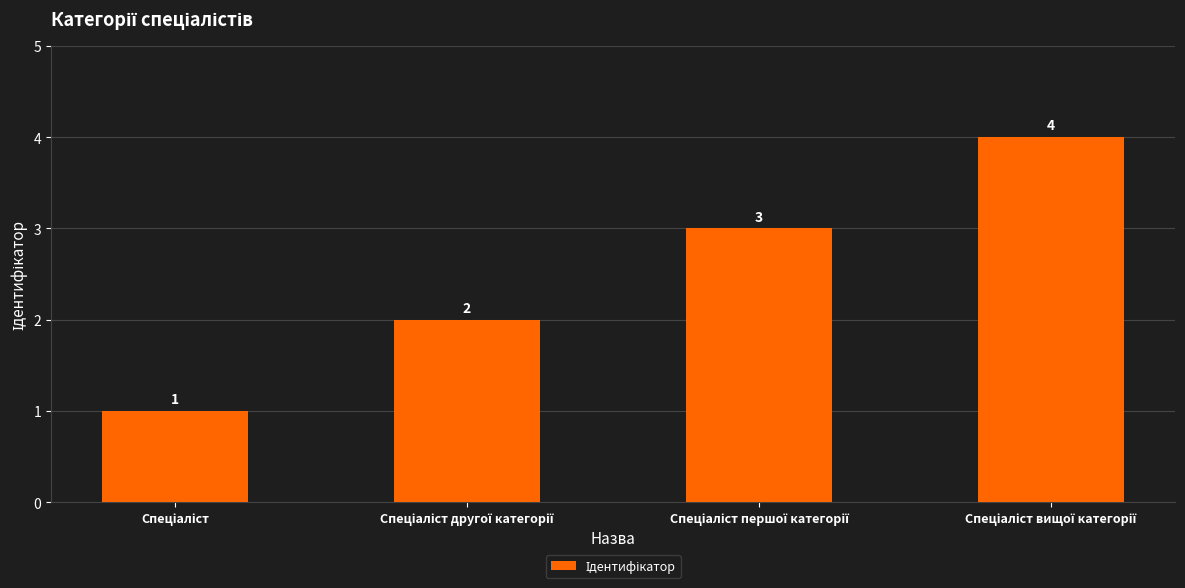

What is the difference between the maximum and minimum values?

3